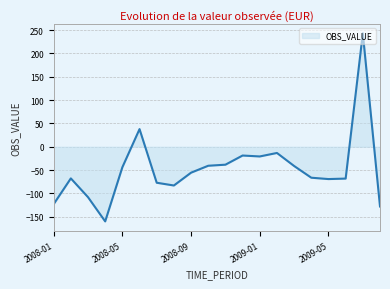

What is the smallest value displayed?

-160.0